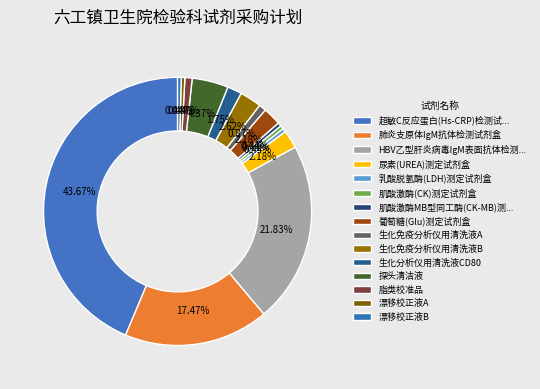

True or false: 生化免疫分析仪用清洗液A accounts for 13% of the total.

False